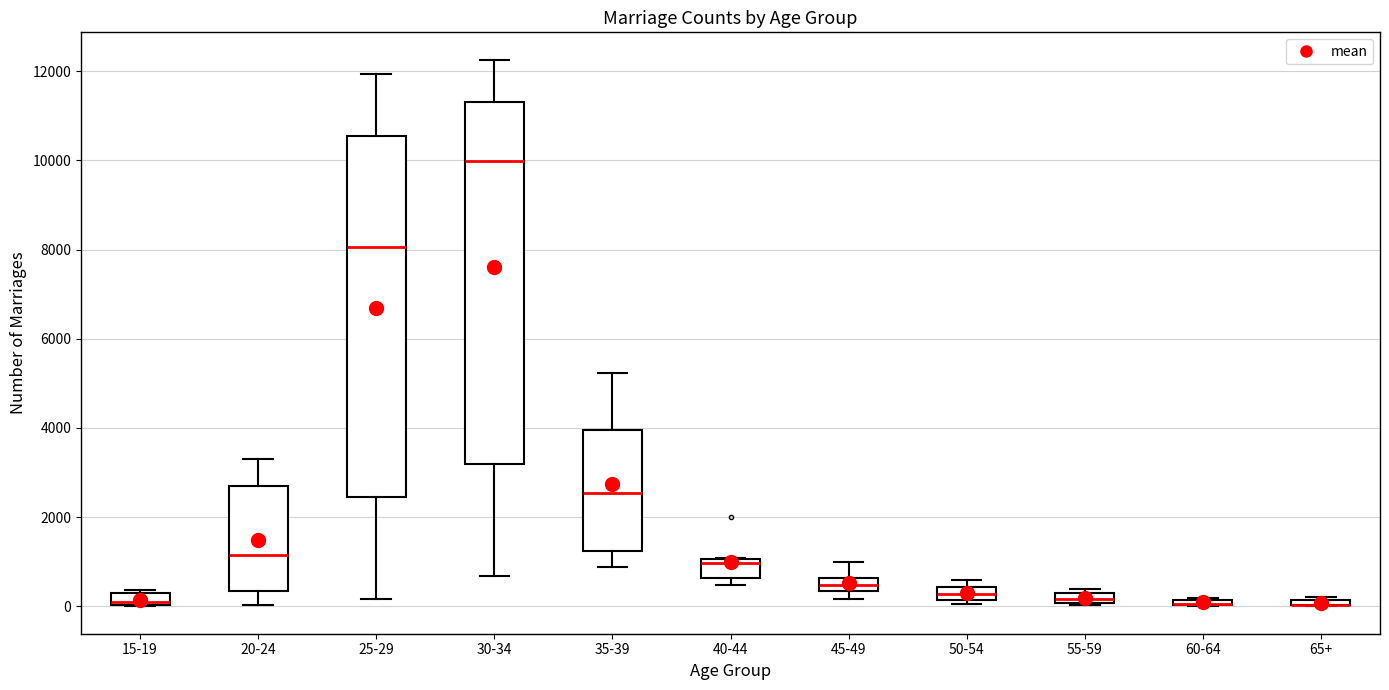

Where does the upper whisker of the box for 25-29 end on the y-axis? The values are not printed on the chart, so give them approximately, as read against the axis.

12000